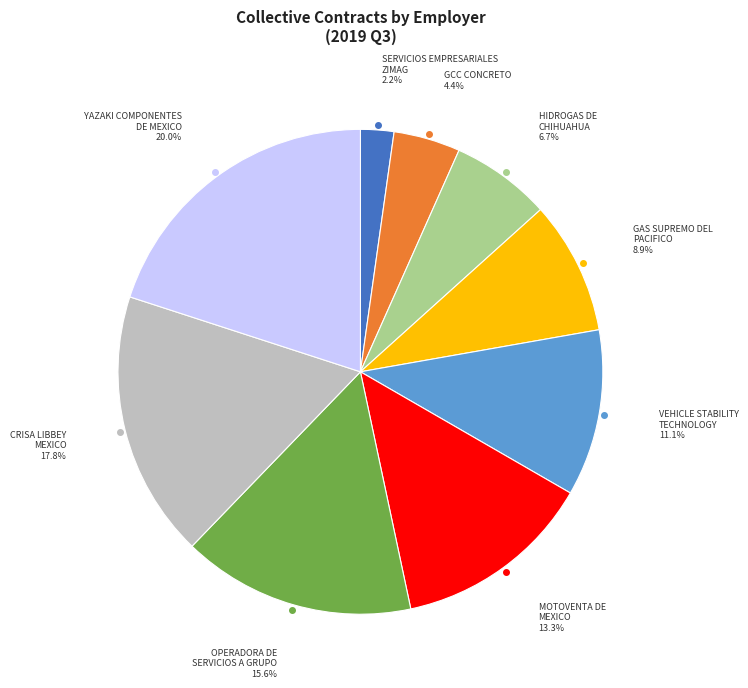

Is there a majority slice in this chart?

No